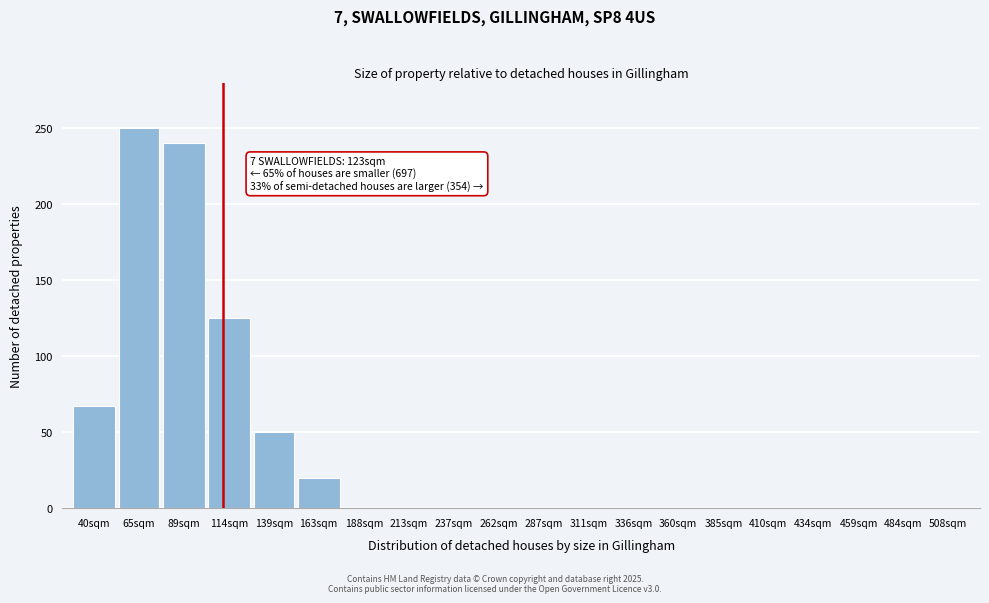

Reading left to right, list all the values displayed in this chart.

40sqm=67	65sqm=250	89sqm=240	114sqm=125	139sqm=50	163sqm=20	188sqm=0	213sqm=0	237sqm=0	262sqm=0	287sqm=0	311sqm=0	336sqm=0	360sqm=0	385sqm=0	410sqm=0	434sqm=0	459sqm=0	484sqm=0	508sqm=0